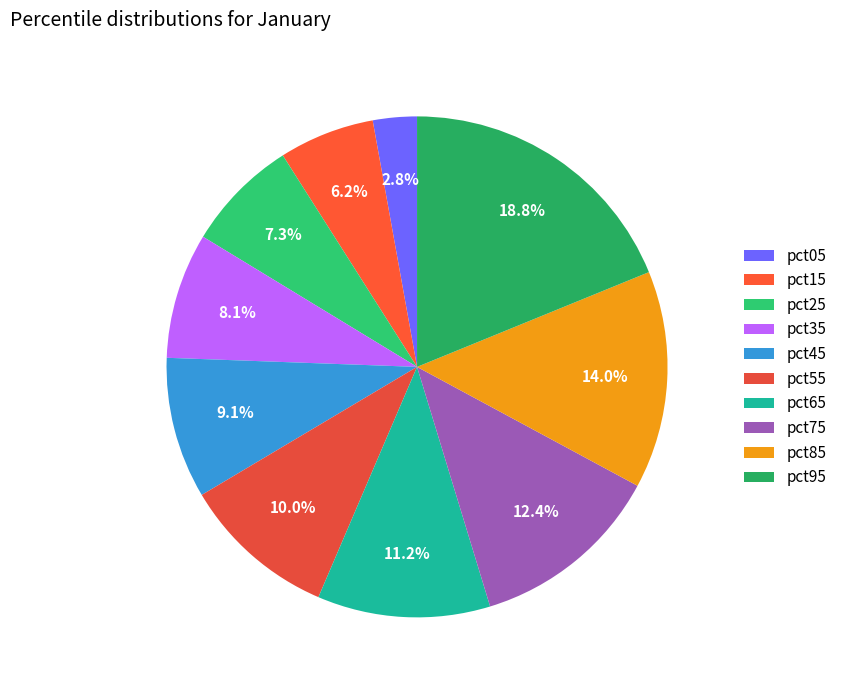

To the nearest percent, what portion does pct65 represent?

11%